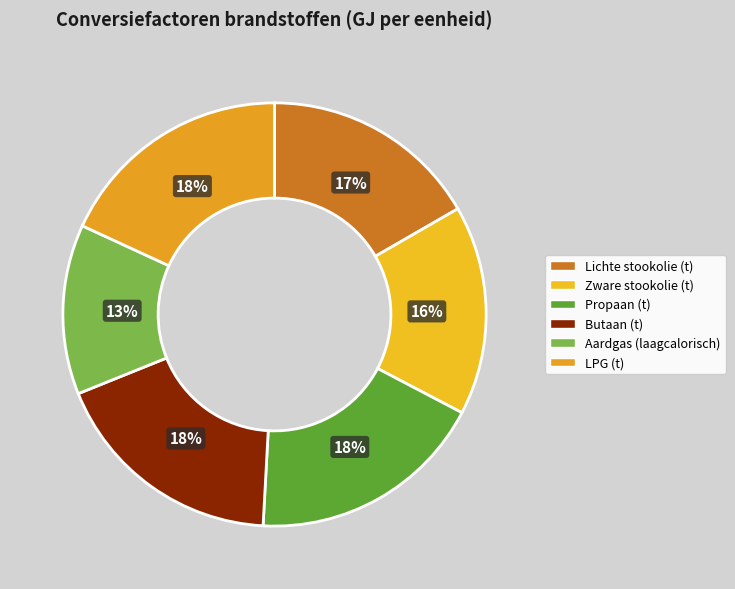

How many segments does this pie chart have?

6